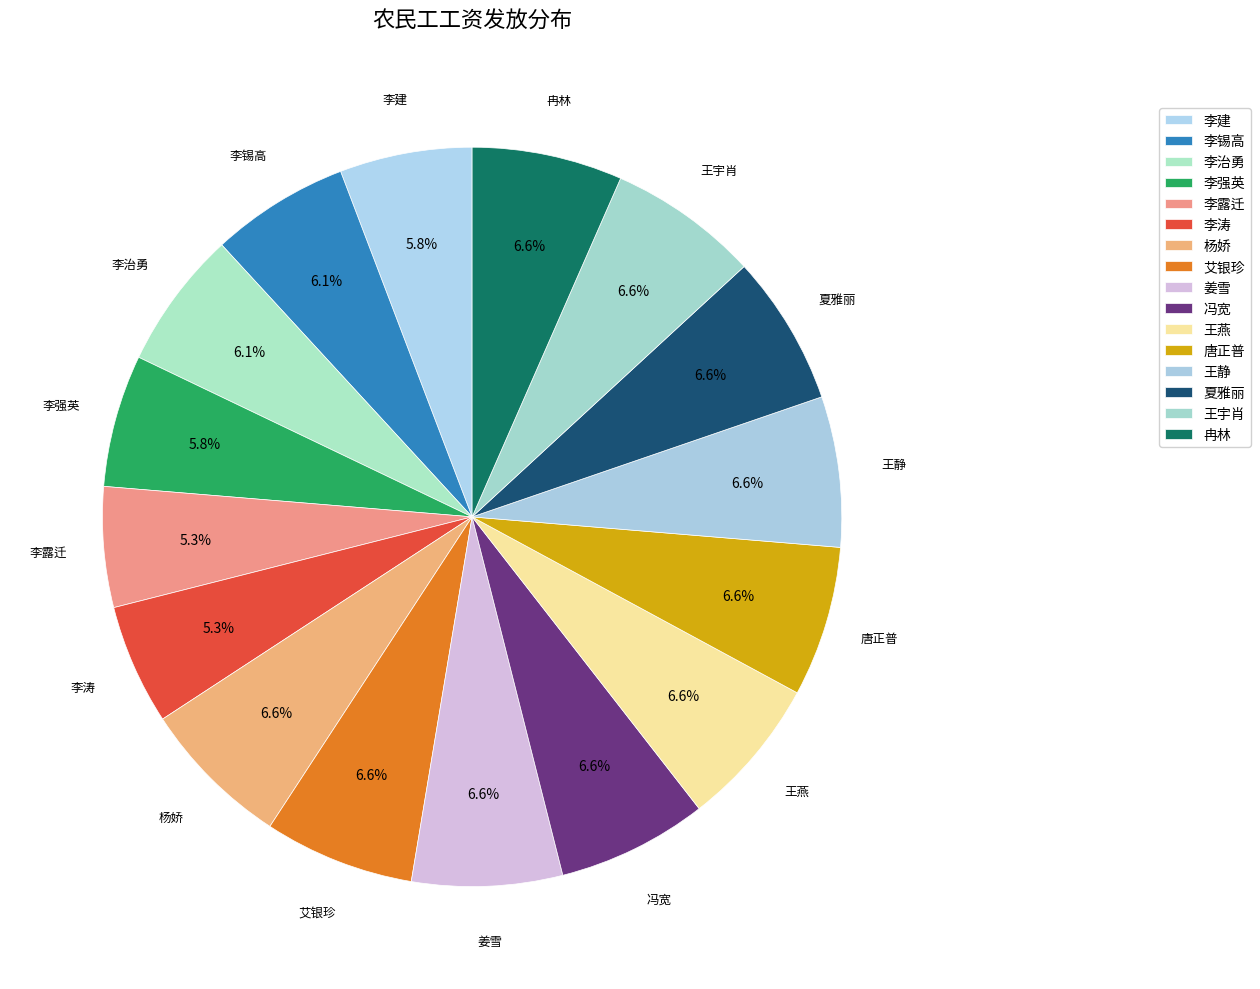

Between 李建 and 李治勇, which is larger?

李治勇